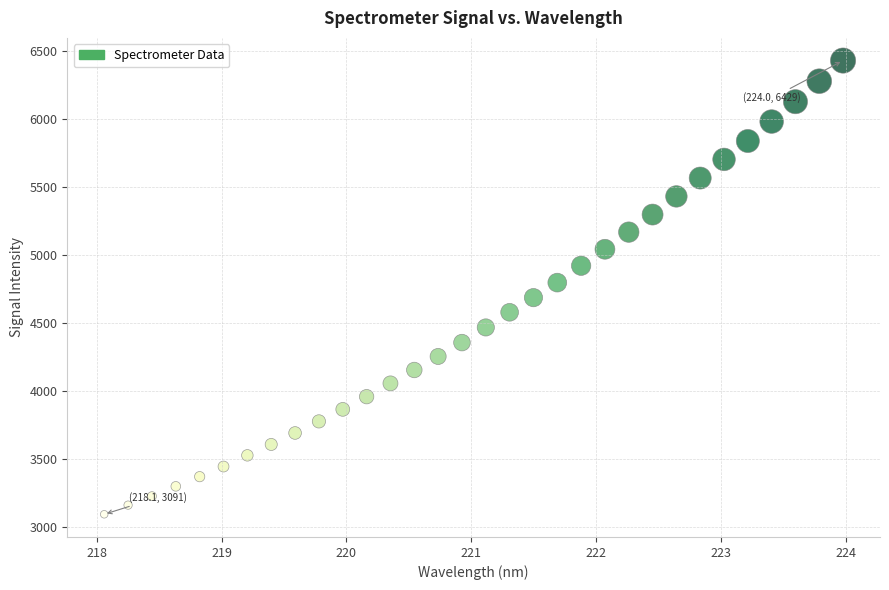

What is the range of Y values (max minus min)?

3338.2